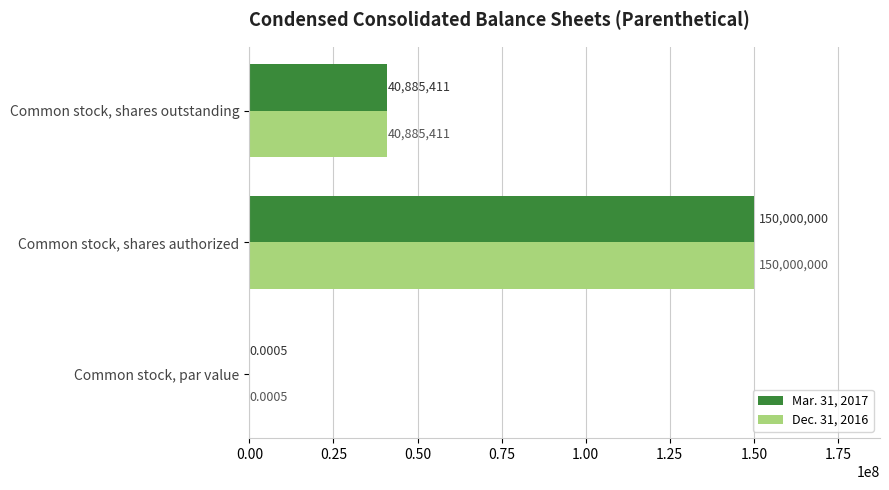

At which category is the sum across all series the highest?

Common stock, shares authorized